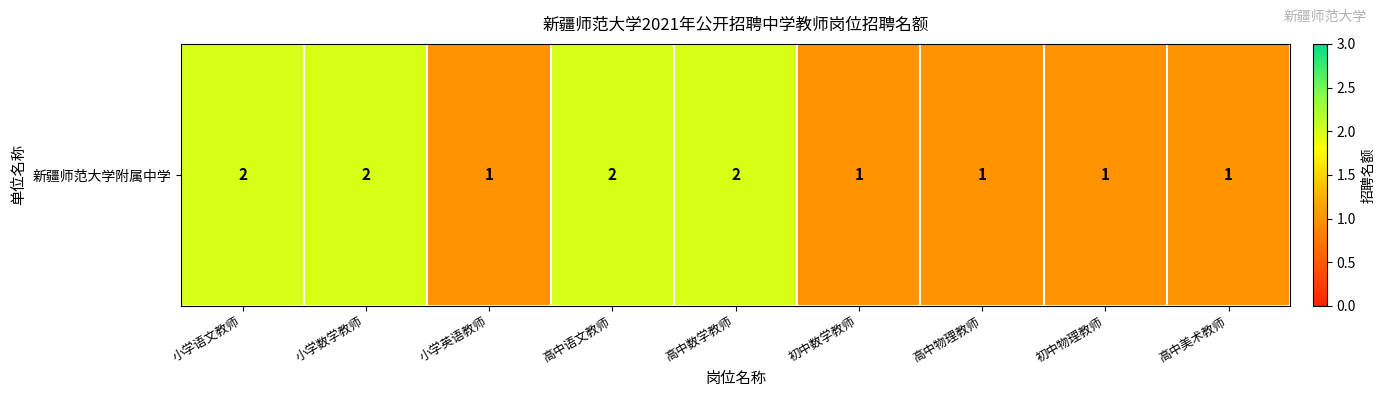

What is the difference between the maximum and second lowest values?

1